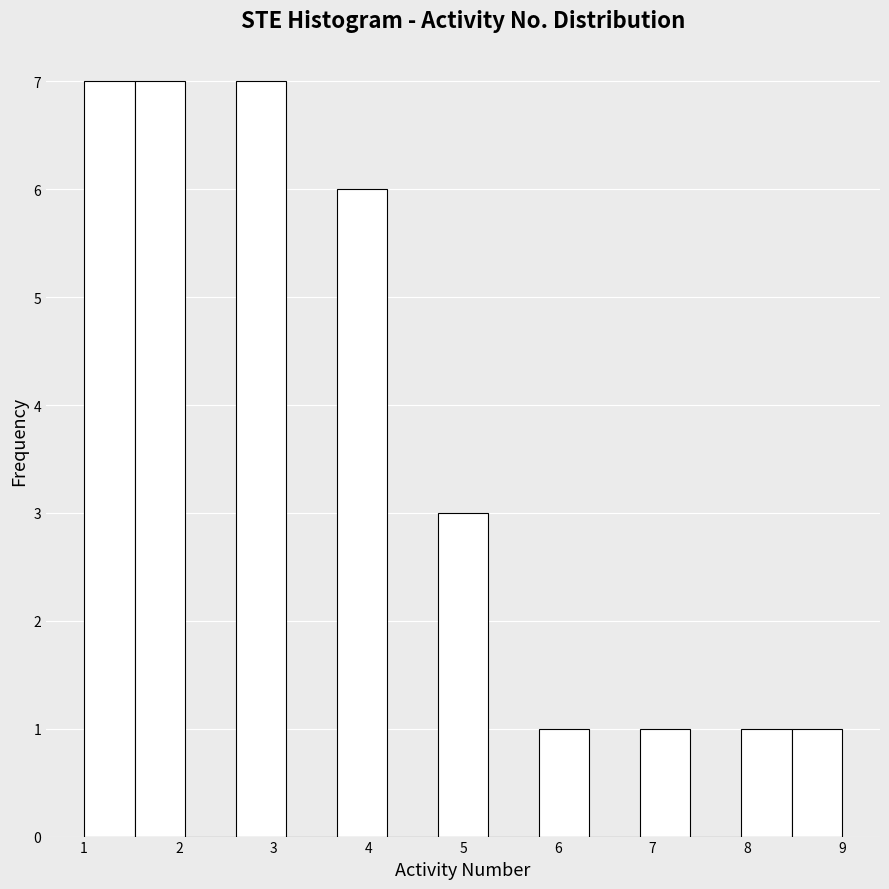

Reading left to right, list every bar in this chart as the range it spans on the x-axis followed by its height. Neither the bar edges nor the heights are printed on the chart, so give them approximately, as read against the axes.

1.0 to 1.5: 7
1.5 to 2.1: 7
2.1 to 2.6: 0
2.6 to 3.1: 7
3.1 to 3.7: 0
3.7 to 4.2: 6
4.2 to 4.7: 0
4.7 to 5.3: 3
5.3 to 5.8: 0
5.8 to 6.3: 1
6.3 to 6.9: 0
6.9 to 7.4: 1
7.4 to 7.9: 0
7.9 to 8.5: 1
8.5 to 9.0: 1